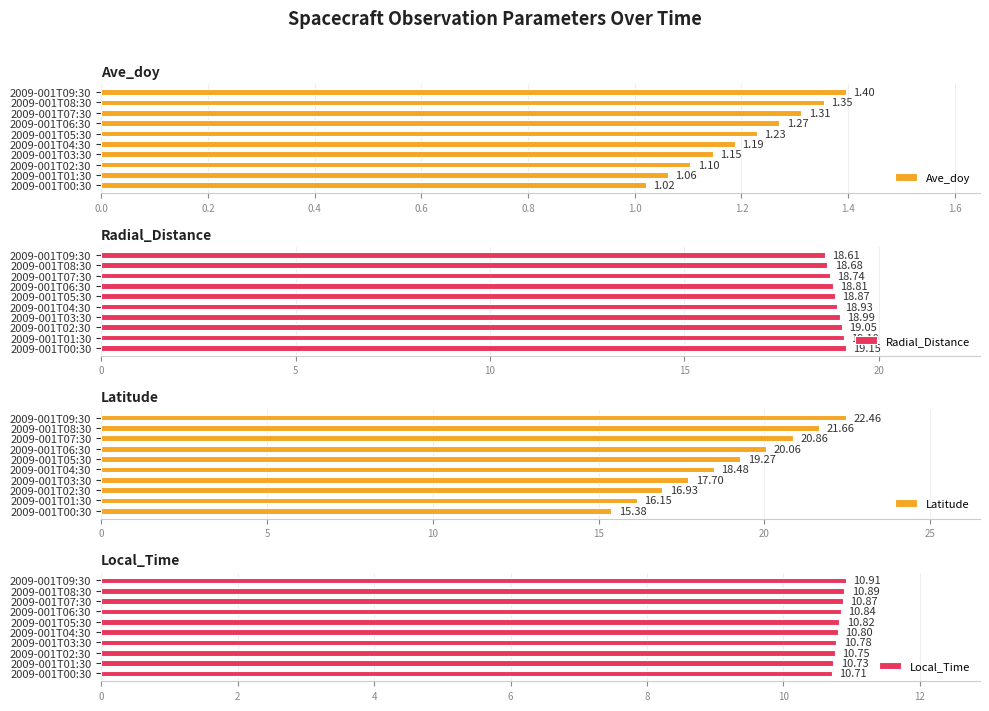

What is the minimum value for Local_Time?

10.7